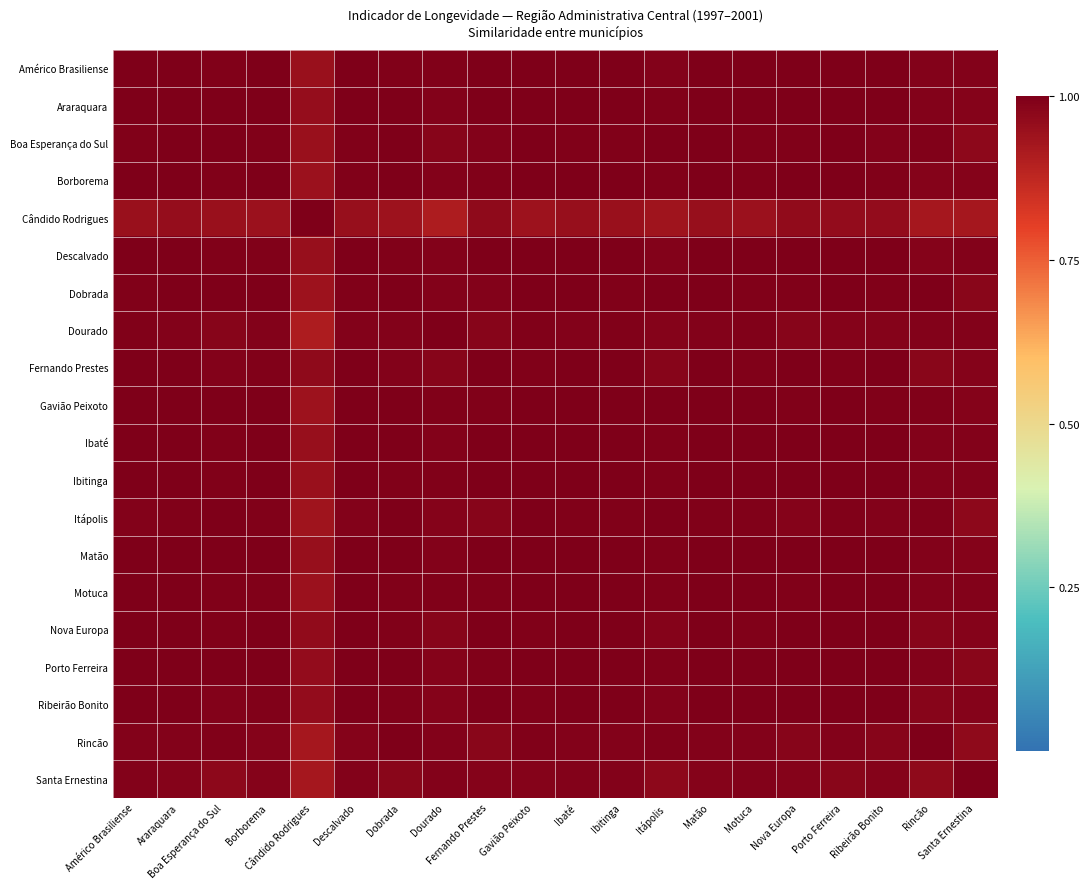

At which category is the sum across all series the highest?

Matão